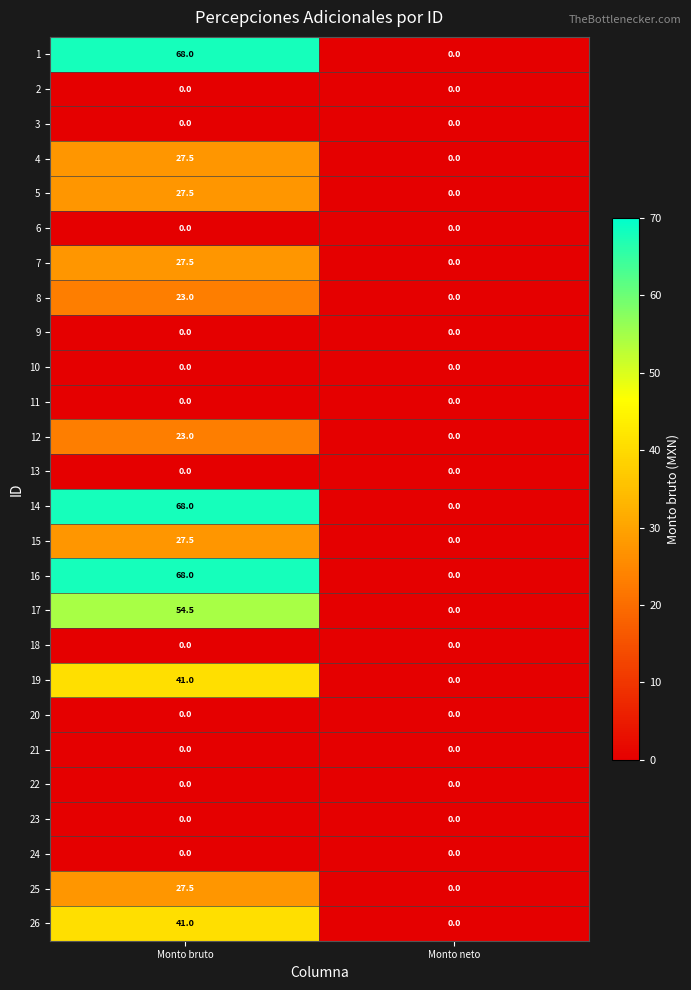

What is the spread (max minus min) of values at Monto bruto?

68.0